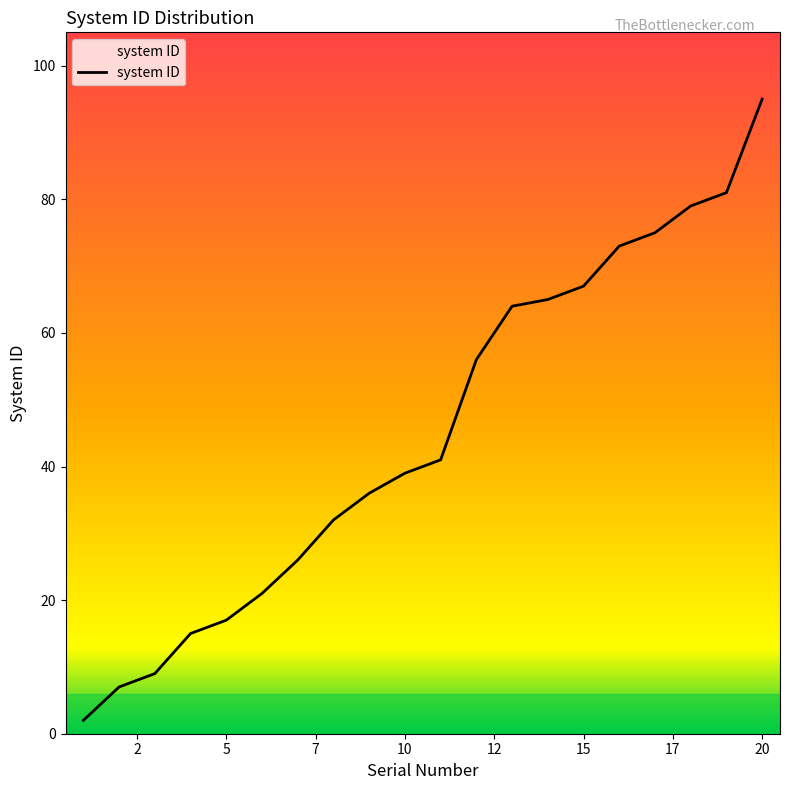

What is the difference between the maximum and minimum values?

93